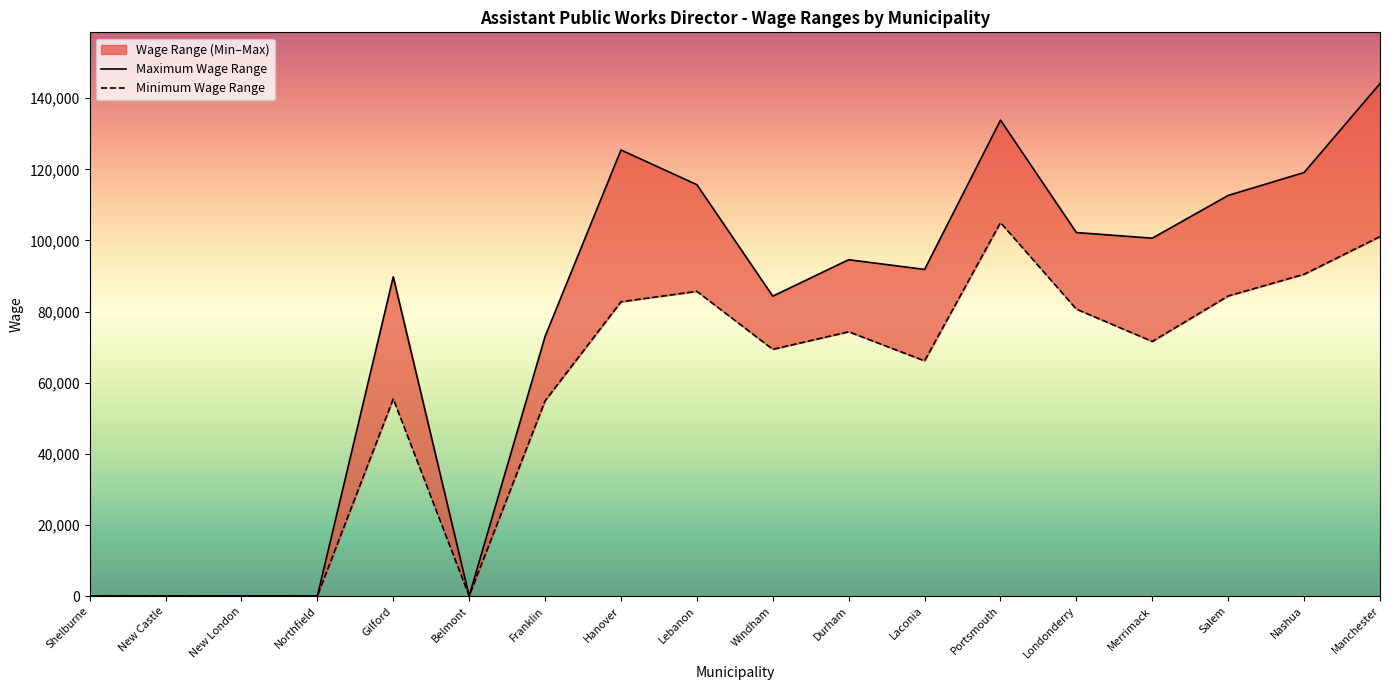

List the series in order of their peak value, highest first.

Maximum Wage Range, Minimum Wage Range